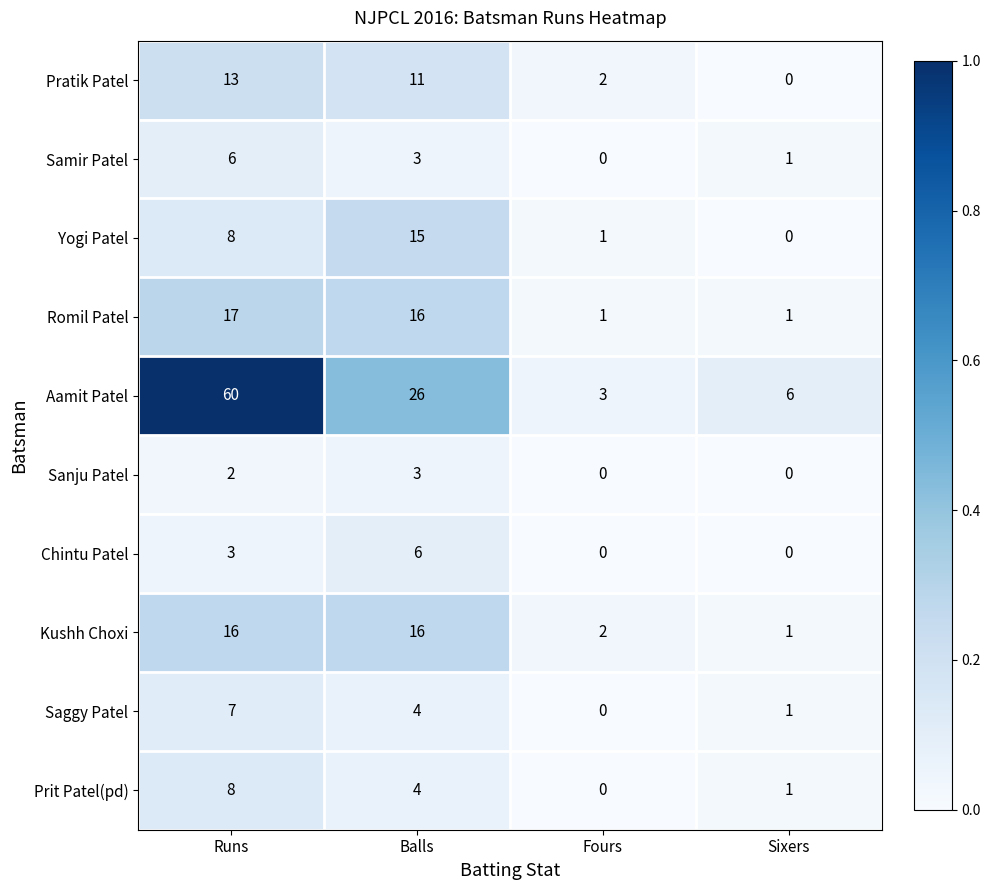

How many data points does each series have?

4